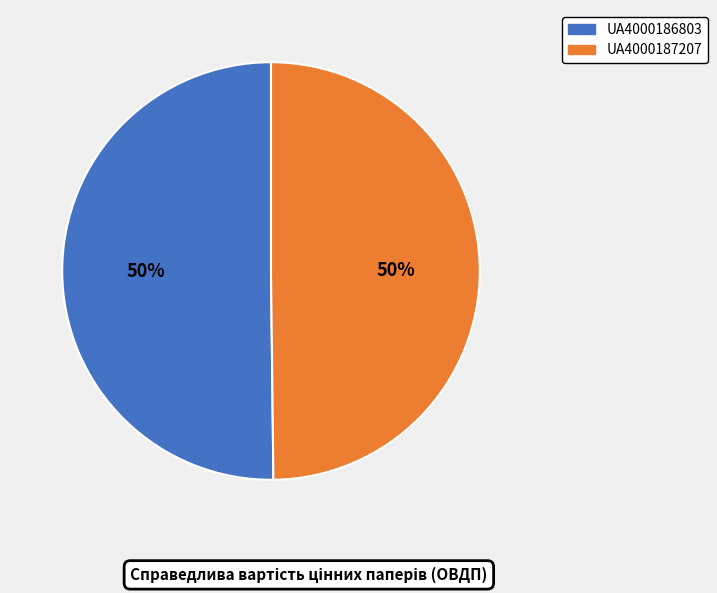

What is the ratio of the value at UA4000186803 to the value at UA4000187207?

1.0